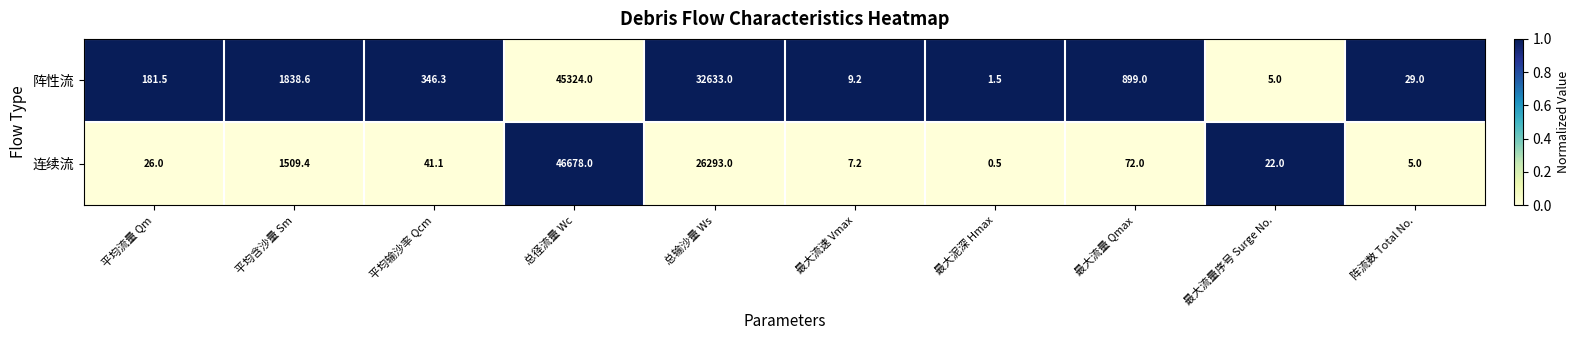

Between 平均流量 Qm and 最大流量 Qmax, which series saw the biggest shift?

阵性流